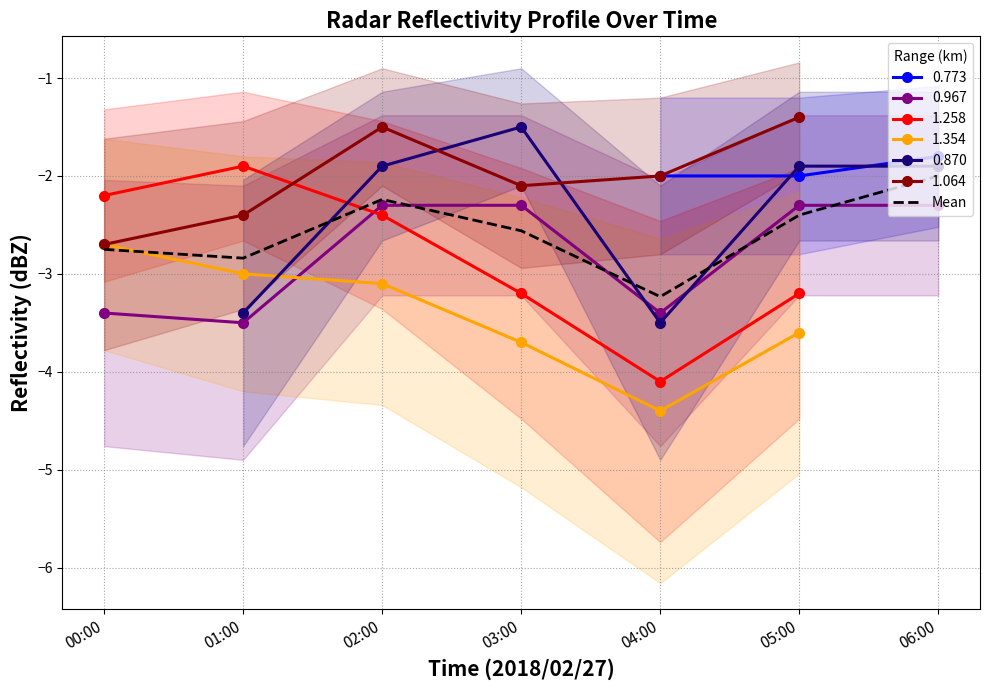

How many interior local valleys (lower than both neighbors) does the data have?

2